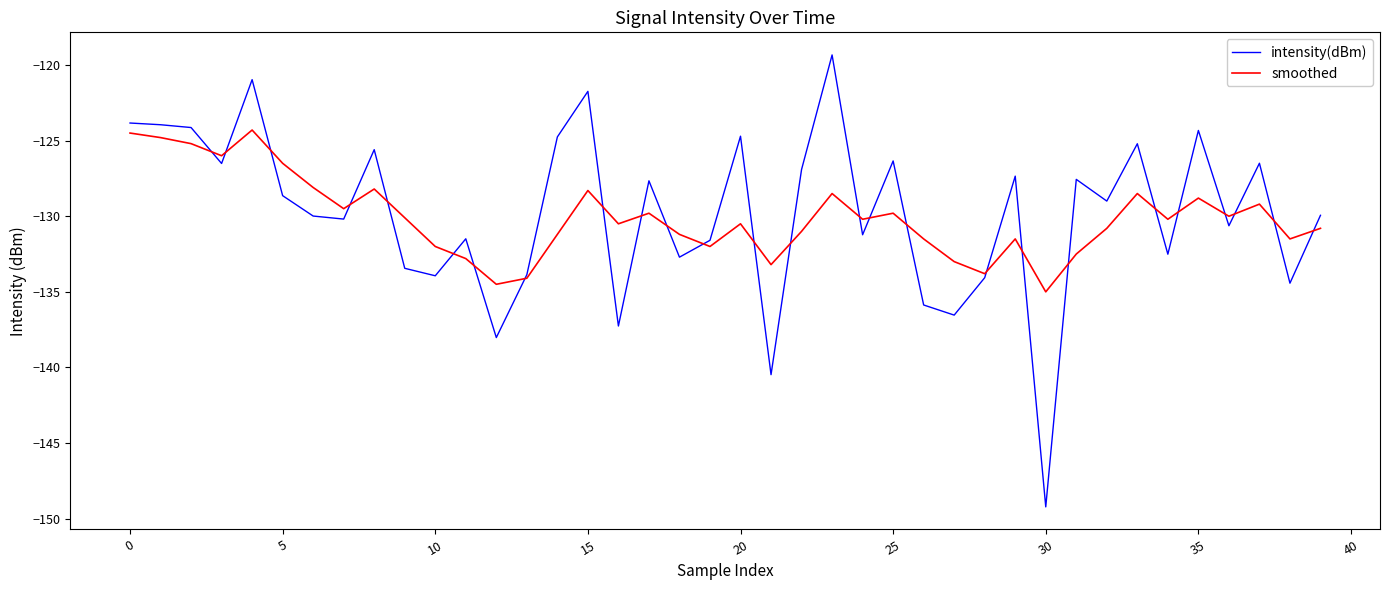

What is the maximum value for smoothed?

-124.3